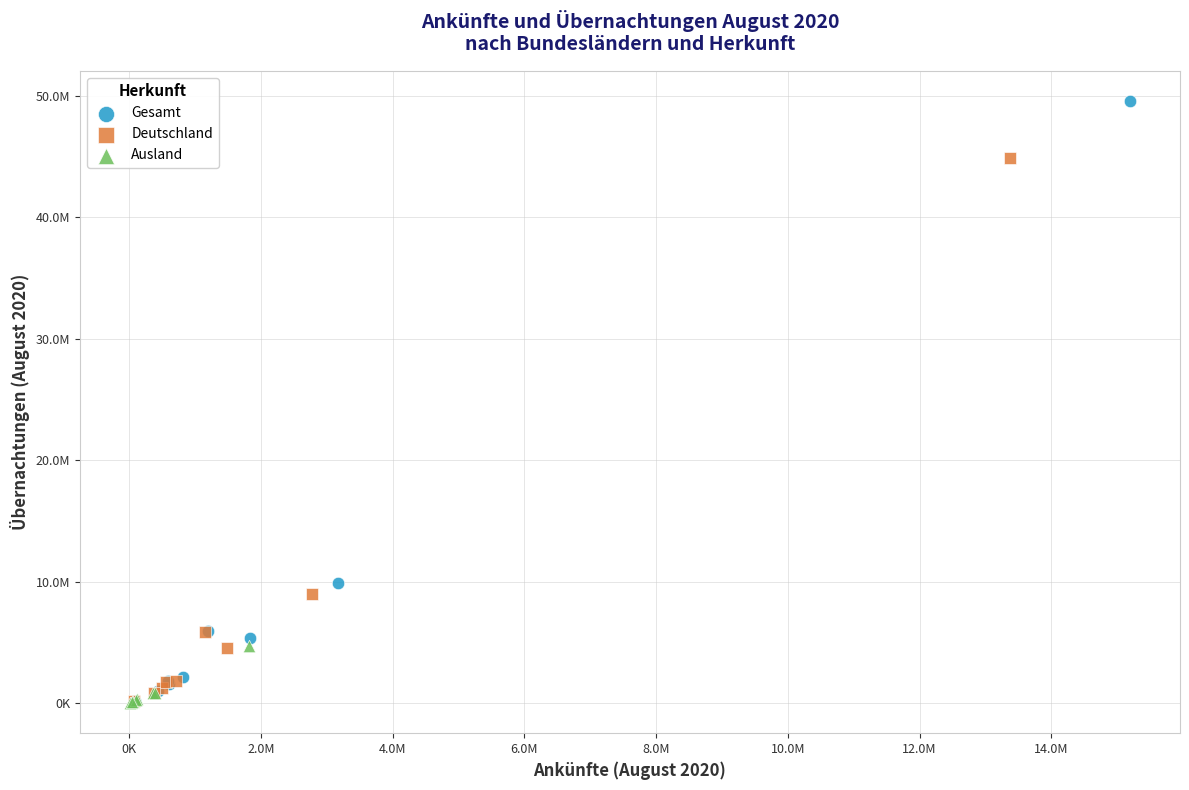

Which series contains the highest Y value?

Gesamt